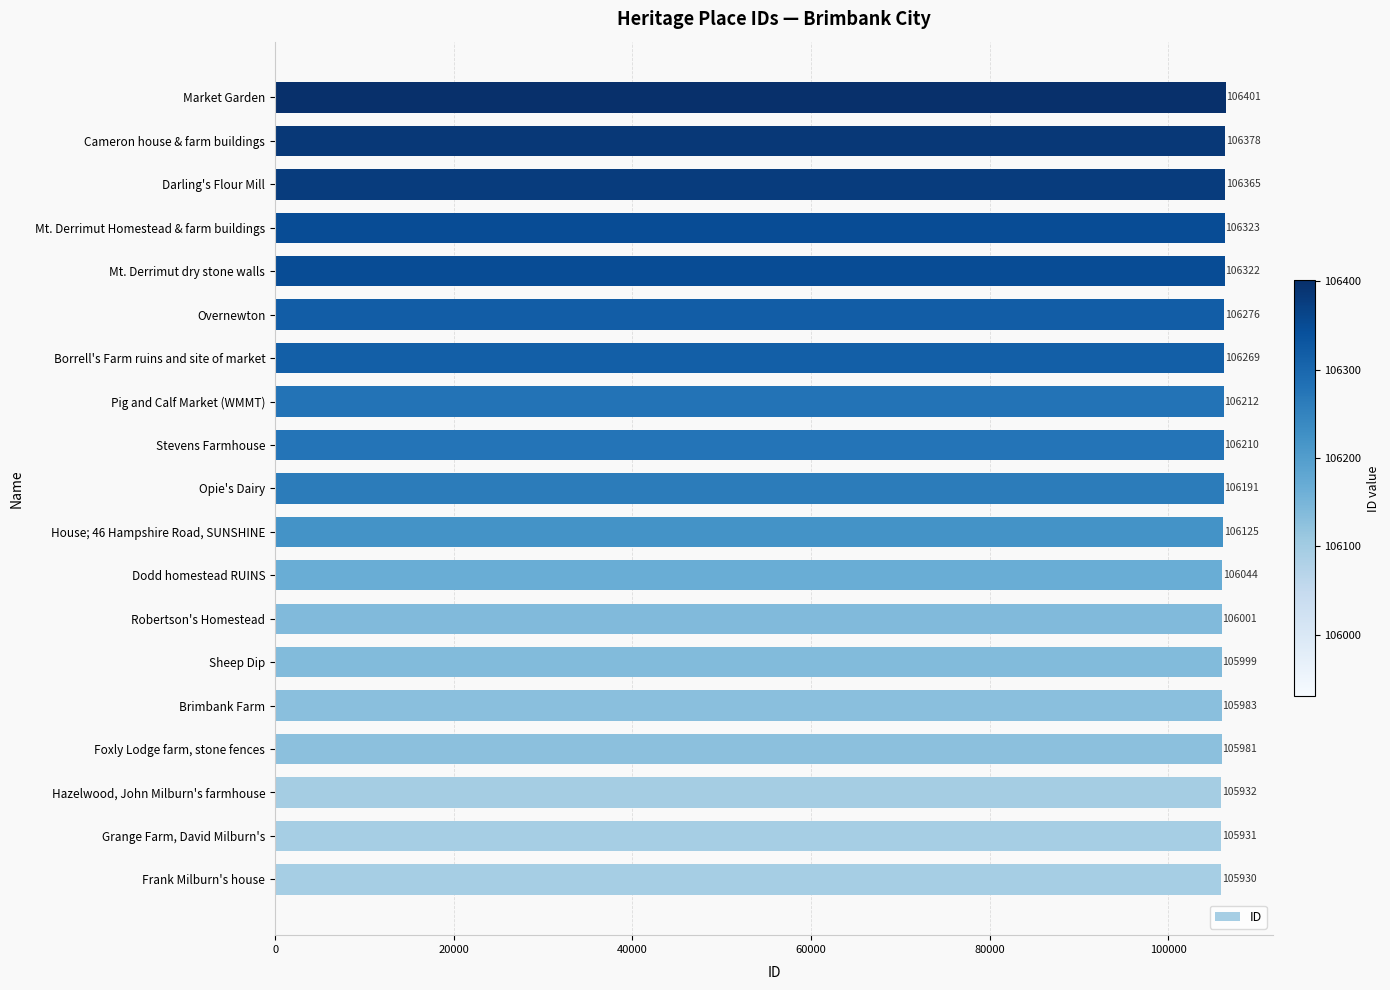

At which label is the value closest to 106165?

Opie's Dairy